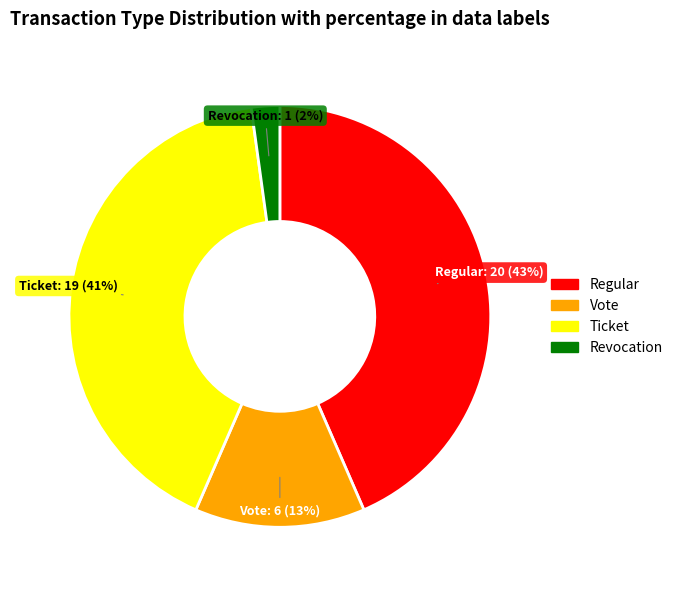

The Ticket slice represents 41% of the pie. True or false?

True